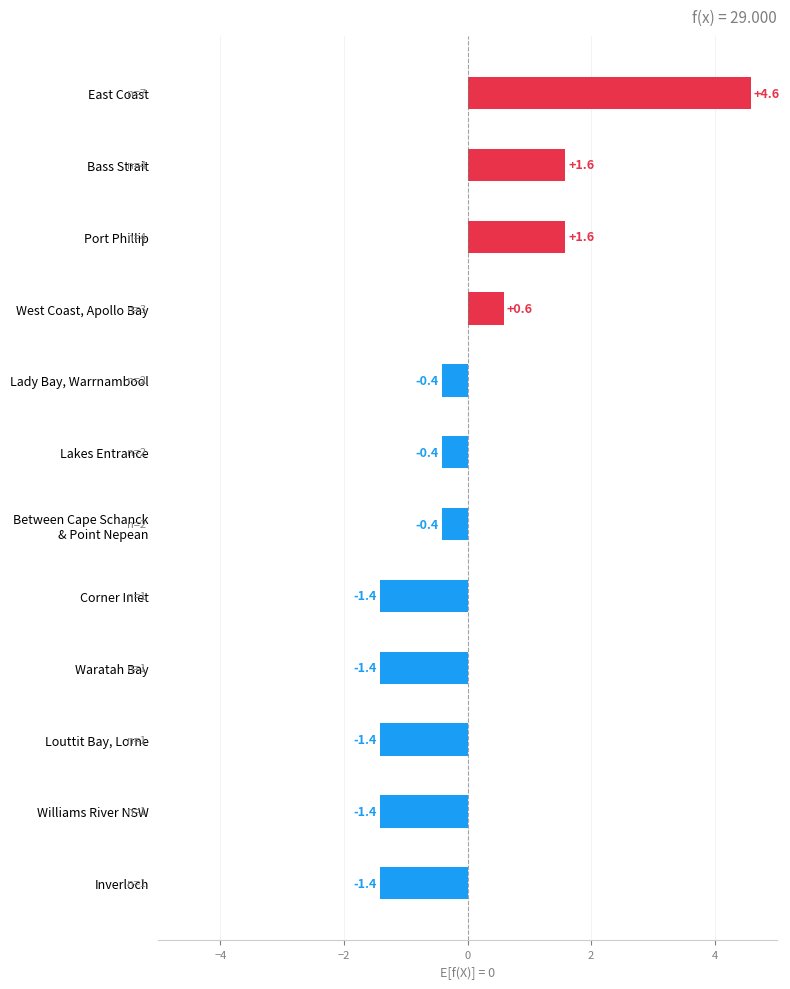

What is the greatest value displayed?

4.6